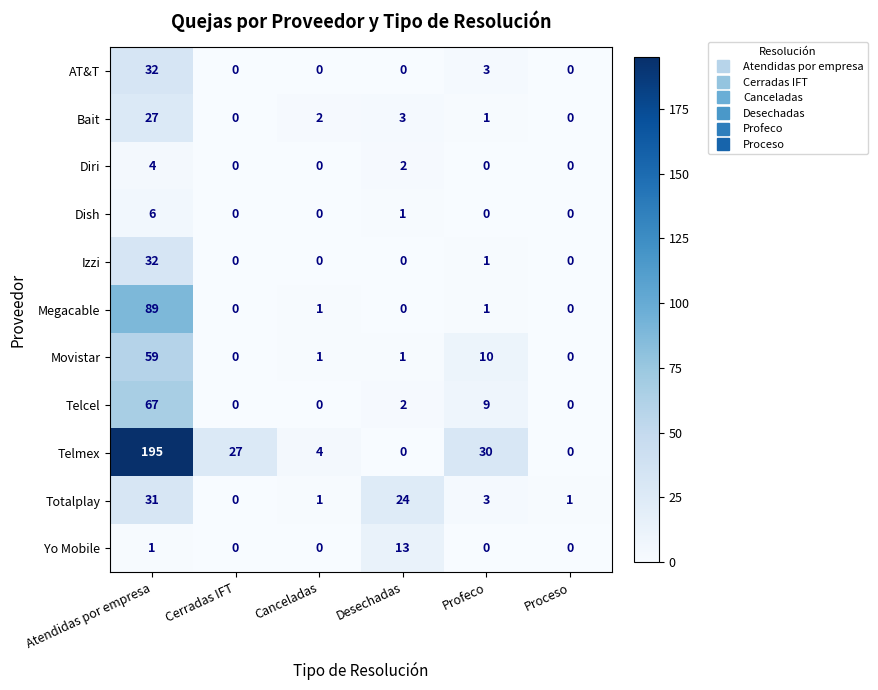

Between Atendidas por empresa and Proceso, which series saw the biggest shift?

Telmex